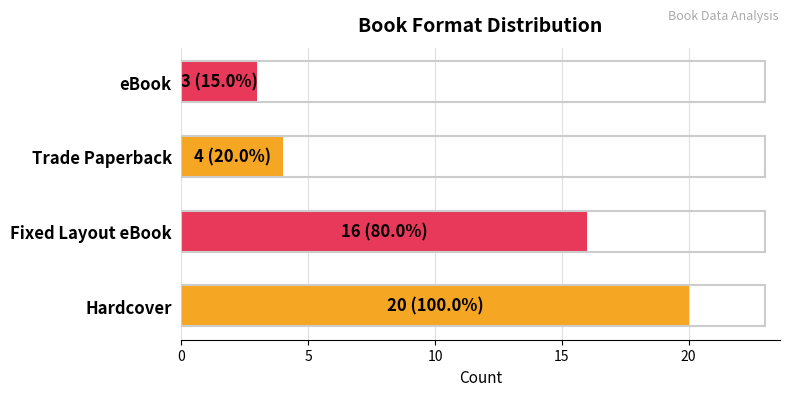

Rank the categories by value from highest to lowest.

Hardcover, Fixed Layout eBook, Trade Paperback, eBook